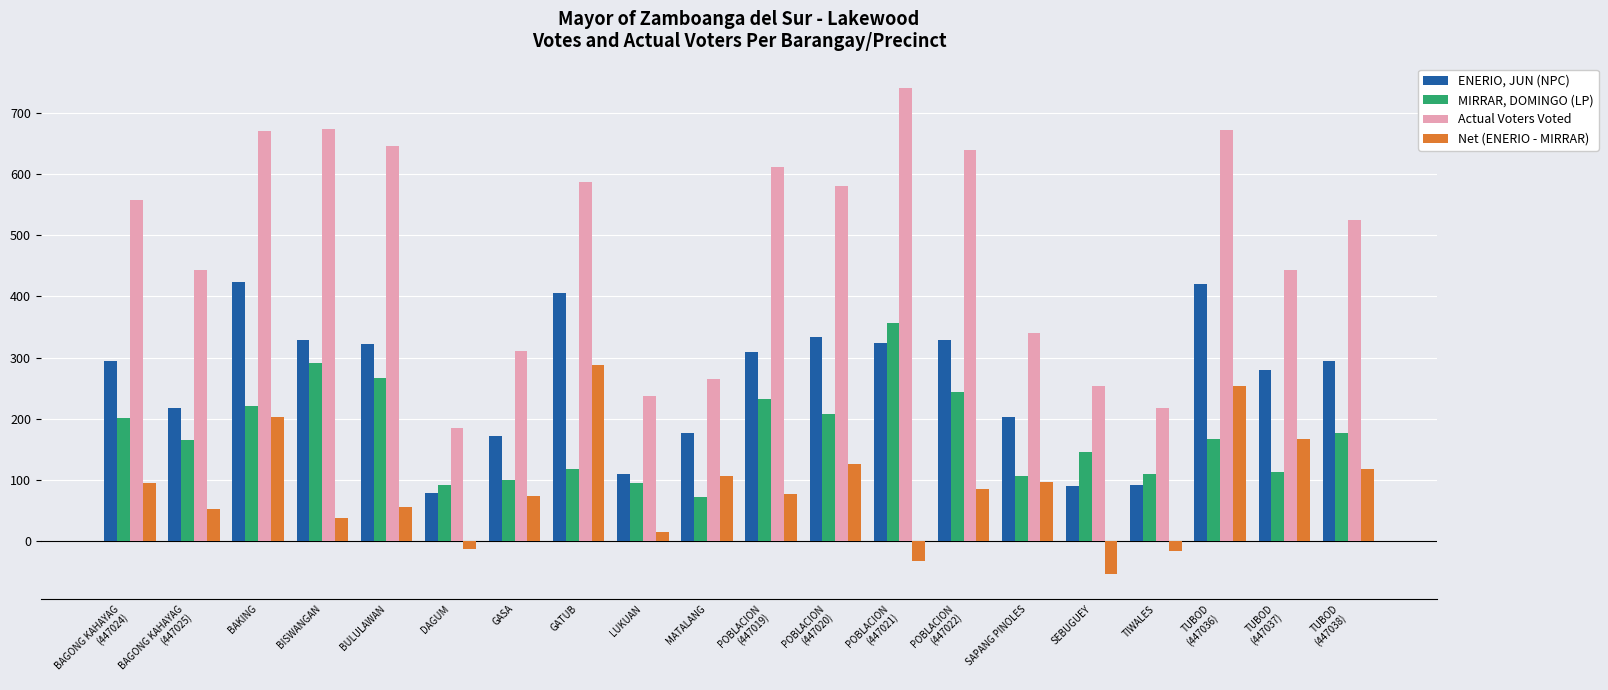

Rank the series by their average value, from lowest to highest.

Net (ENERIO - MIRRAR), MIRRAR, DOMINGO (LP), ENERIO, JUN (NPC), Actual Voters Voted